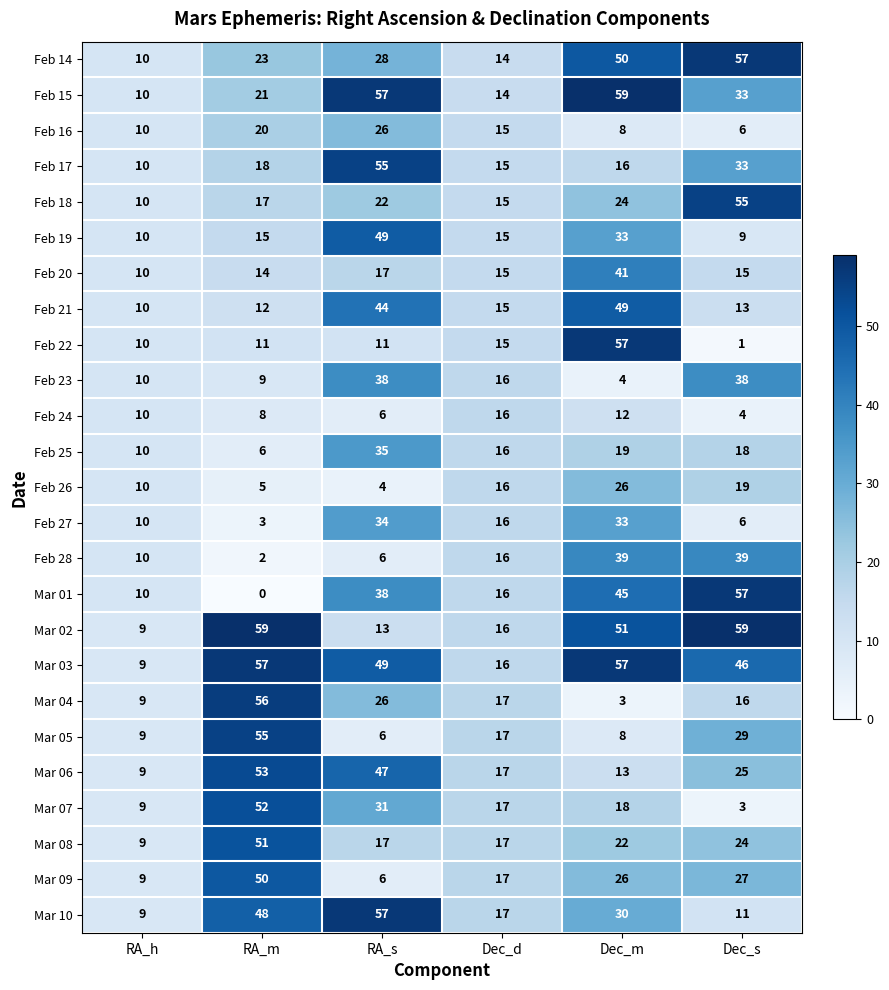

How many distinct data groups are displayed?

25